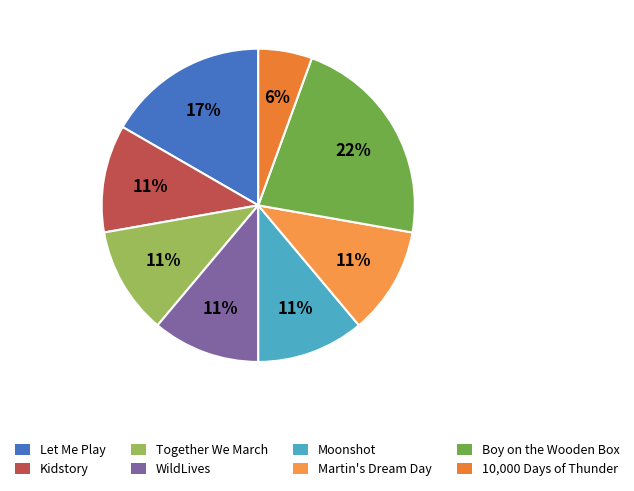

What is the total percentage of WildLives and Together We March?

22.2%